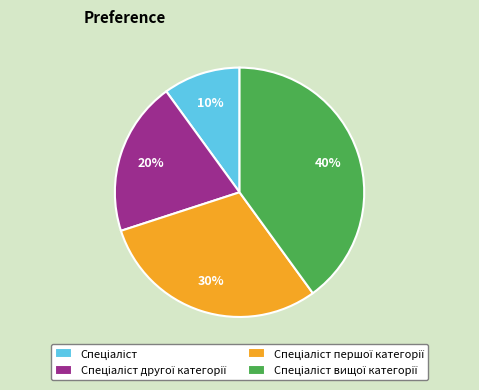

Does any single category account for the majority?

No